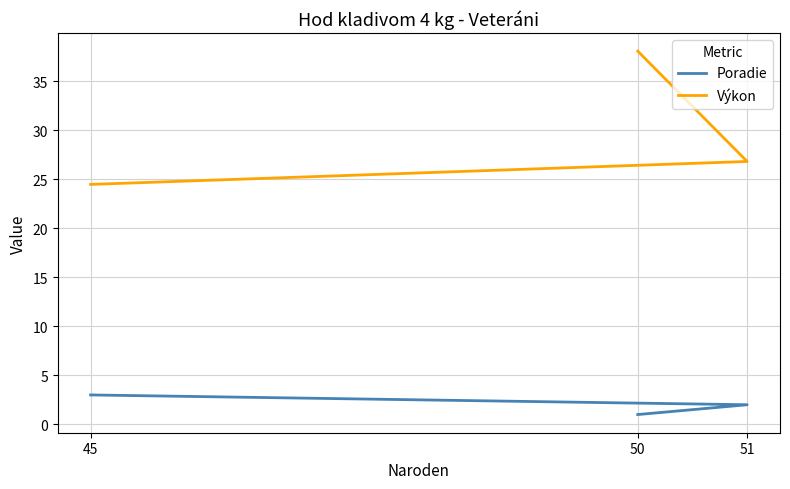

List the series in order of their peak value, highest first.

Výkon, Poradie